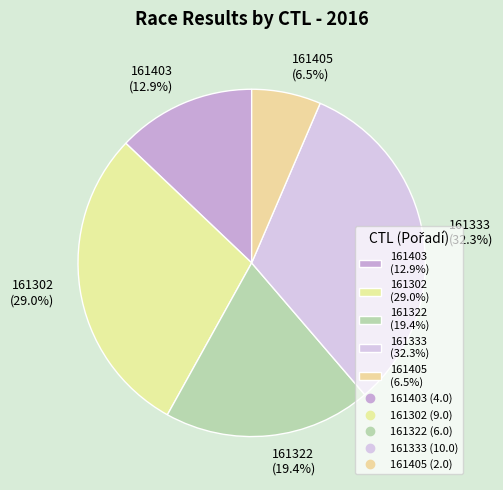

Rank the categories by value from highest to lowest.

161333, 161302, 161322, 161403, 161405